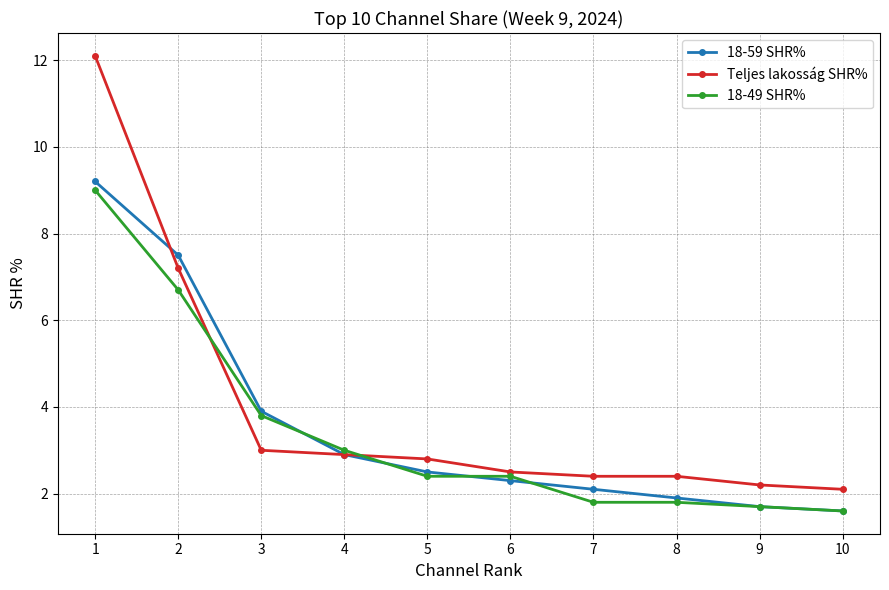

What is the lowest value of the 18-59 SHR% series?

1.6